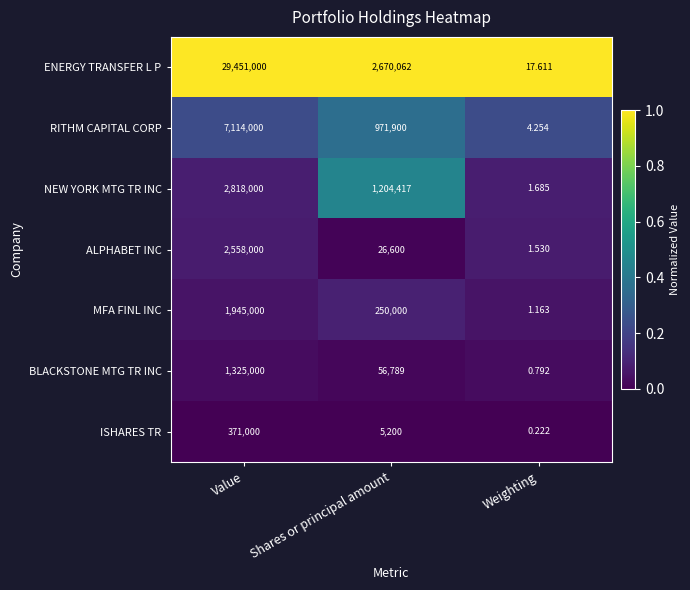

Rank the series at Value from lowest to highest value.

ISHARES TR, BLACKSTONE MTG TR INC, MFA FINL INC, ALPHABET INC, NEW YORK MTG TR INC, RITHM CAPITAL CORP, ENERGY TRANSFER L P